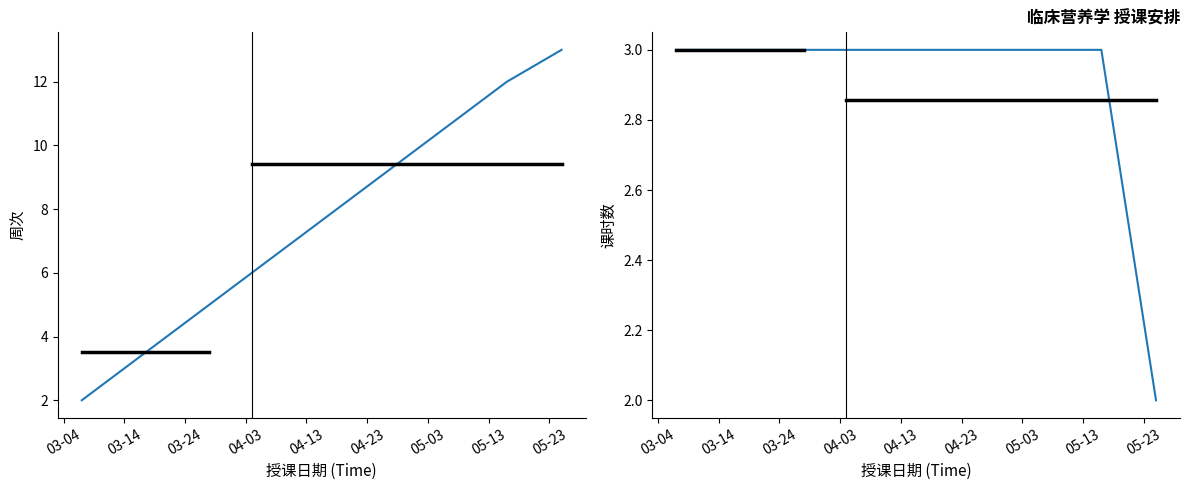

True or false: 课时数 and 周次 cross at least once.

False